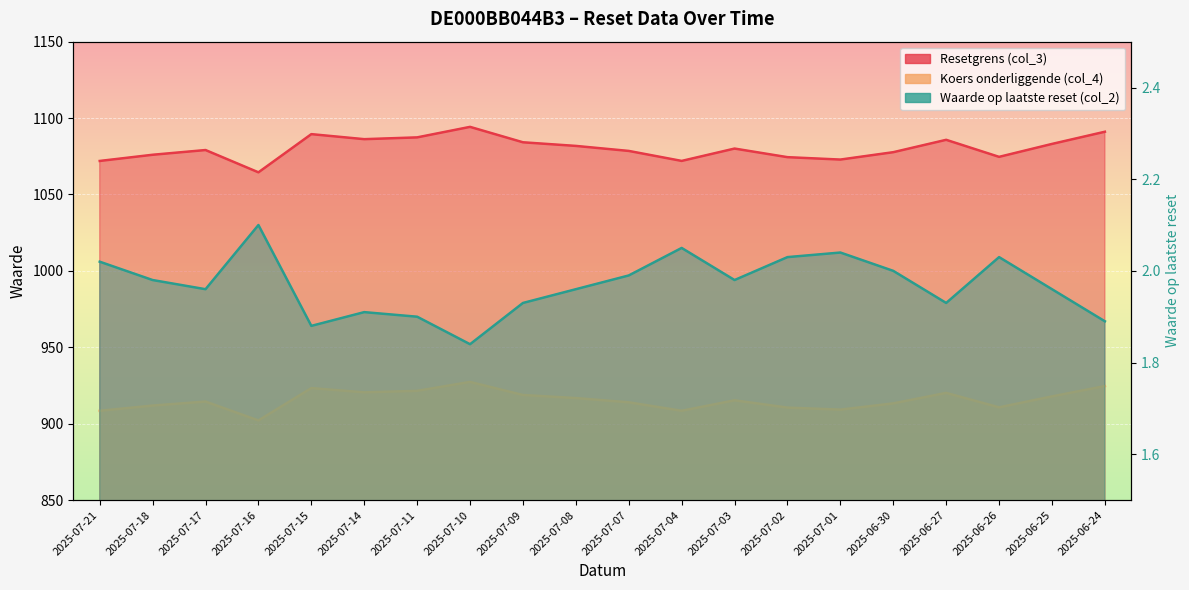

Which series has the largest range (max minus min)?

Resetgrens (col_3)